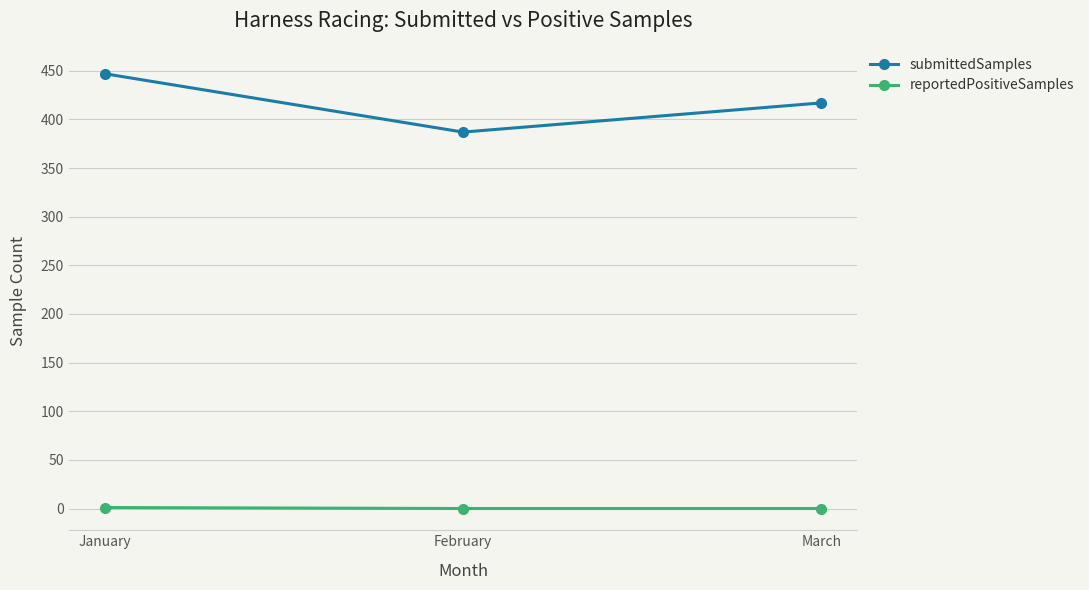

True or false: submittedSamples has a value of 447 at January.

True